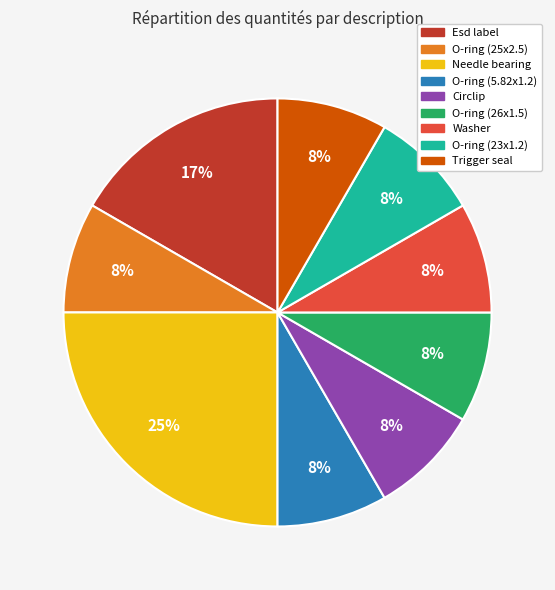

How many slices are in this pie chart?

9